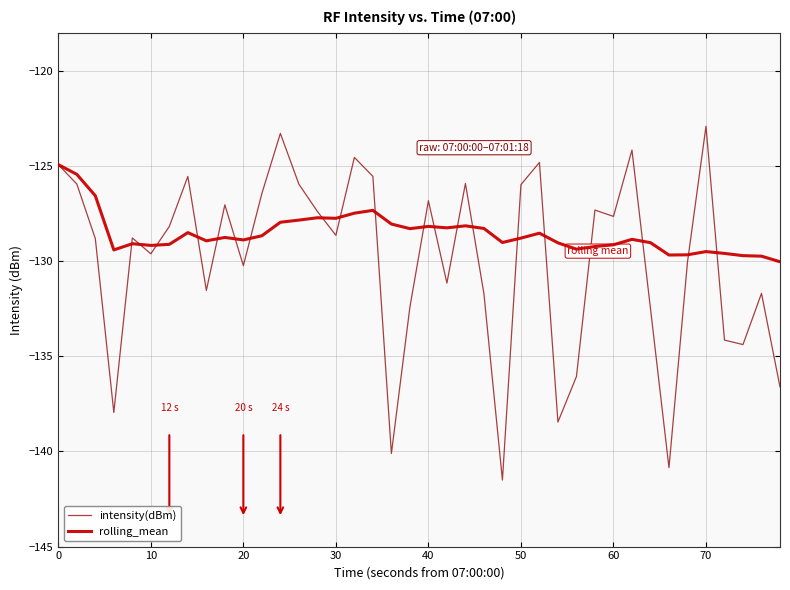

What is the maximum value for intensity(dBm)?

-122.9